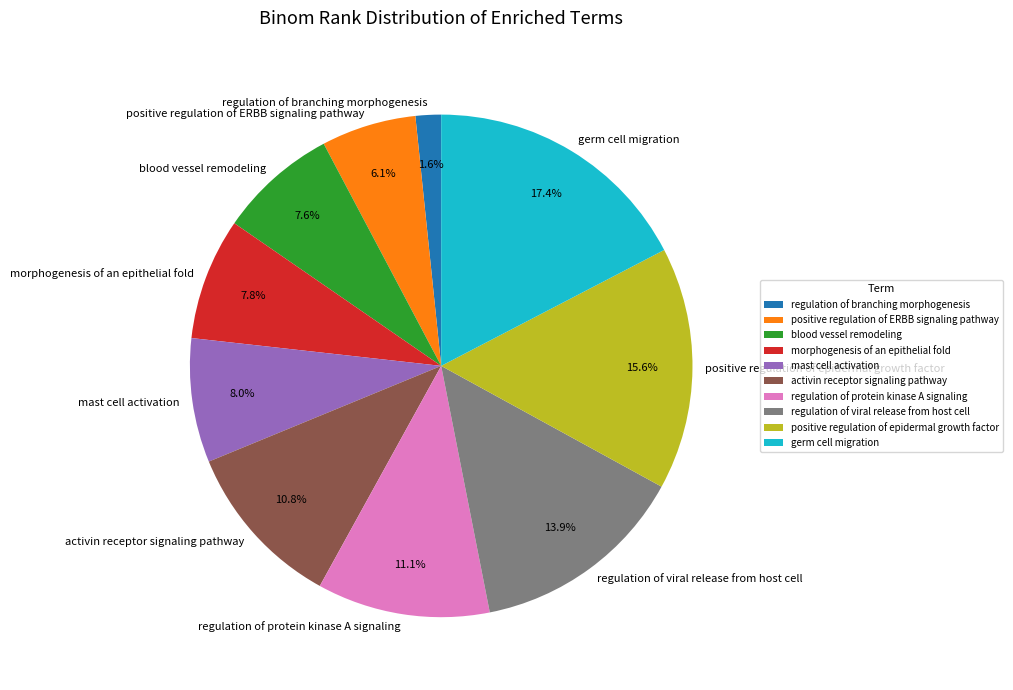

Which category has the biggest portion of the pie?

germ cell migration